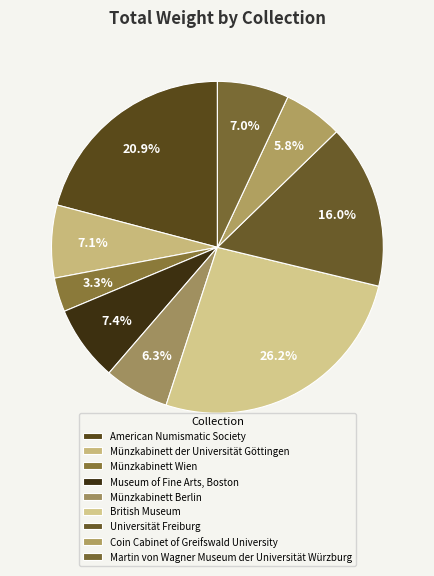

Do Museum of Fine Arts, Boston and American Numismatic Society together represent more than half of the pie?

No